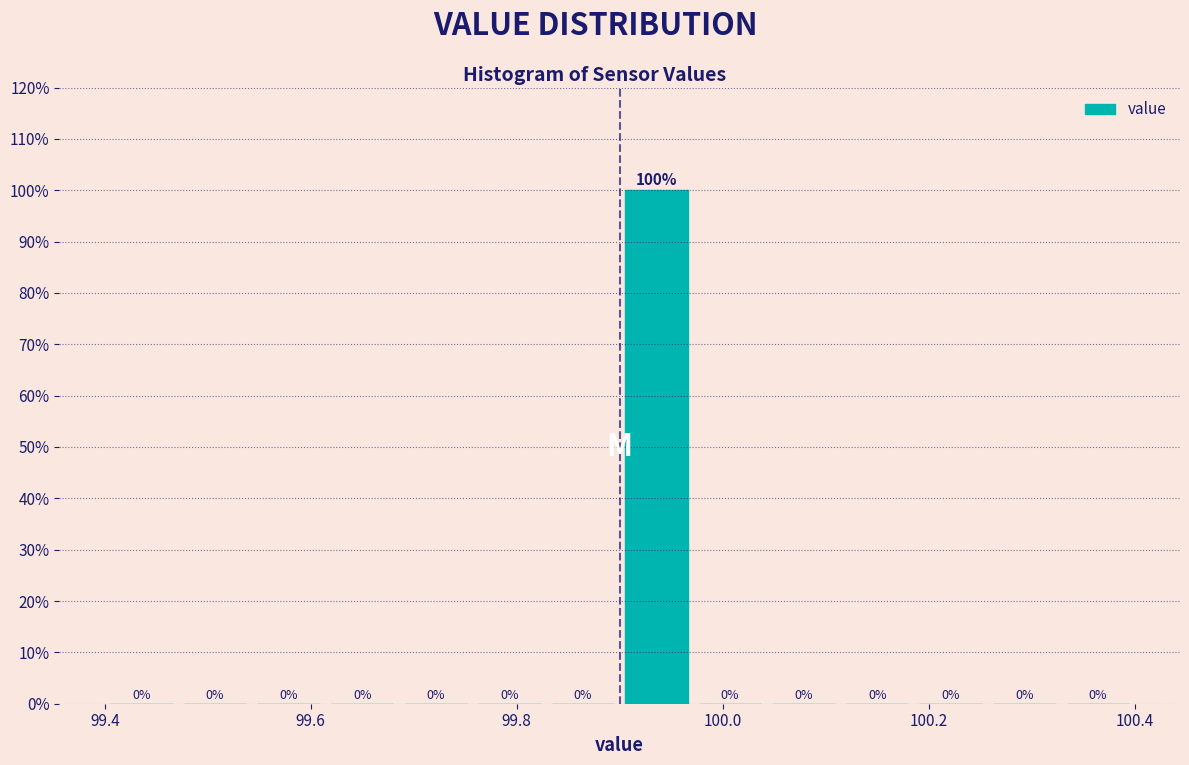

Read against the x-axis, roughly where is the centre of the tallest bar?

99.94